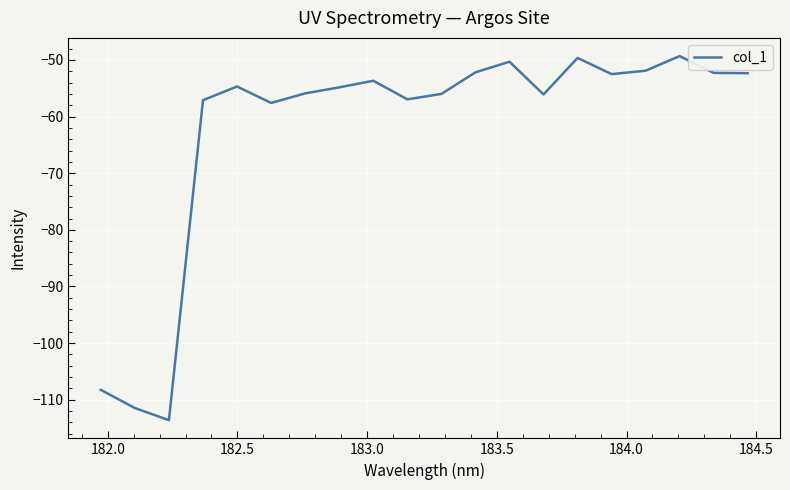

What is the average value?

-62.3